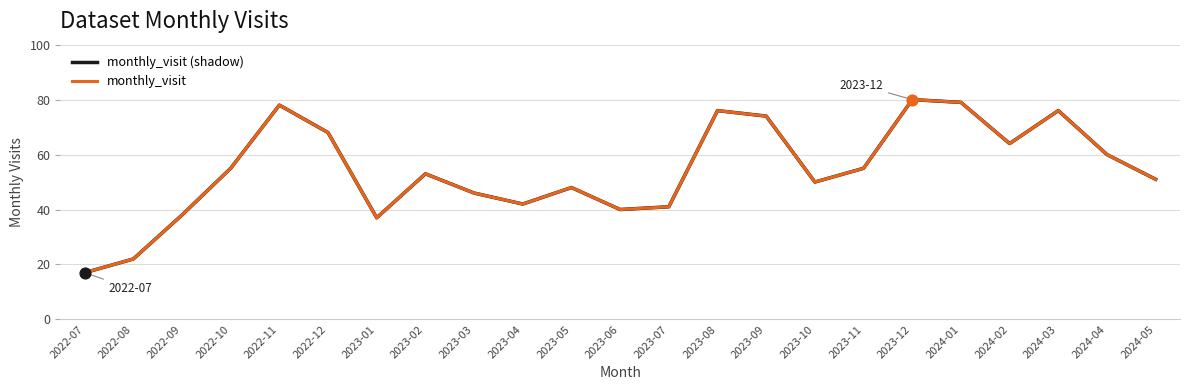

Is the value of monthly_visit at 2022-12 greater than the value of monthly_visit (shadow) at 2024-05?

Yes